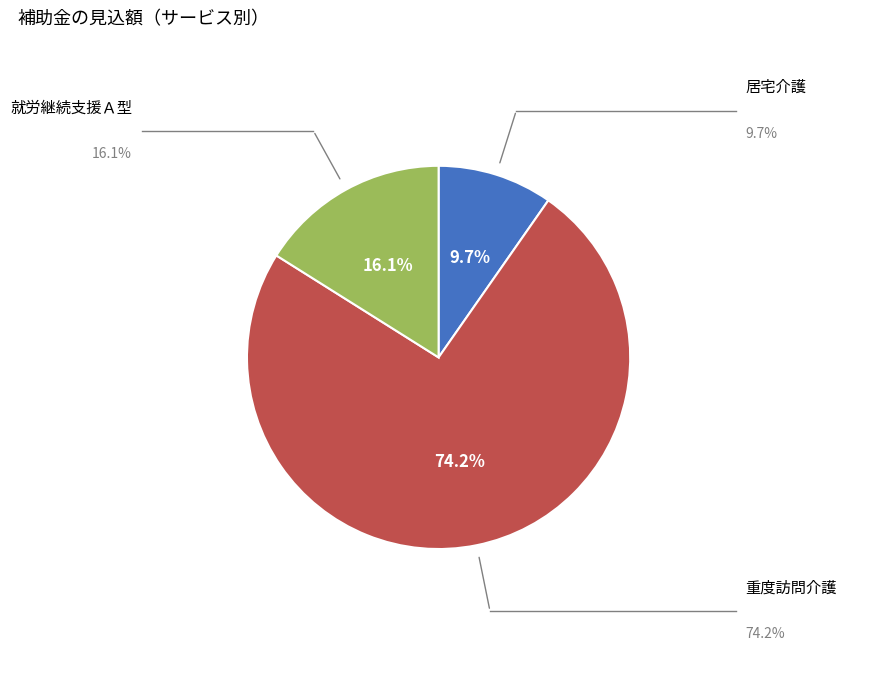

Is there any slice that represents more than half of the pie?

Yes